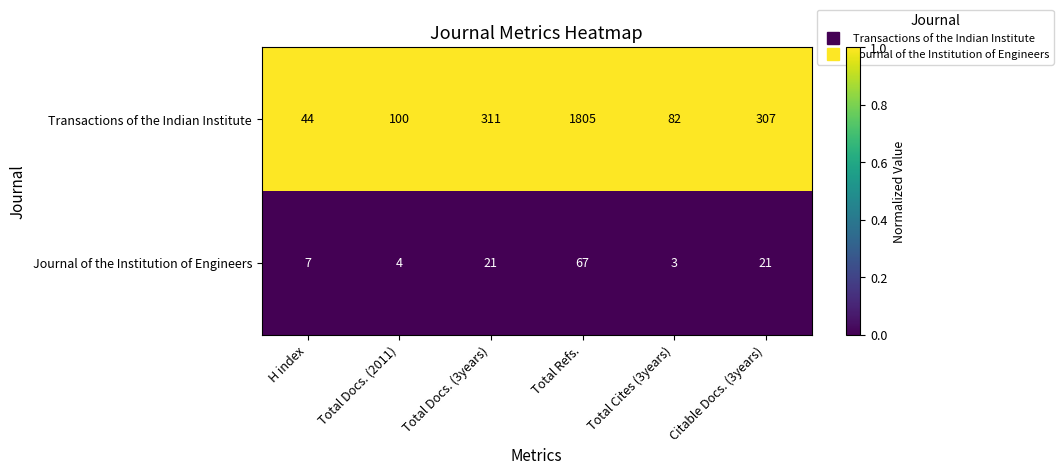

Read the Transactions of the Indian Institute value at Total Refs., to the nearest 100.

1800